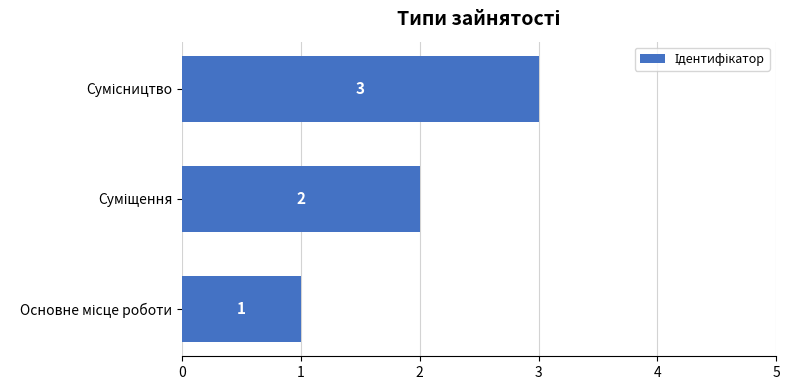

What is the greatest value displayed?

3